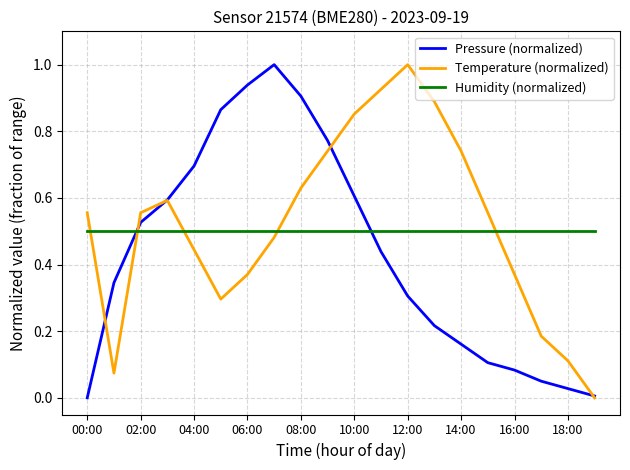

What is the maximum value shown in the chart?

1.0